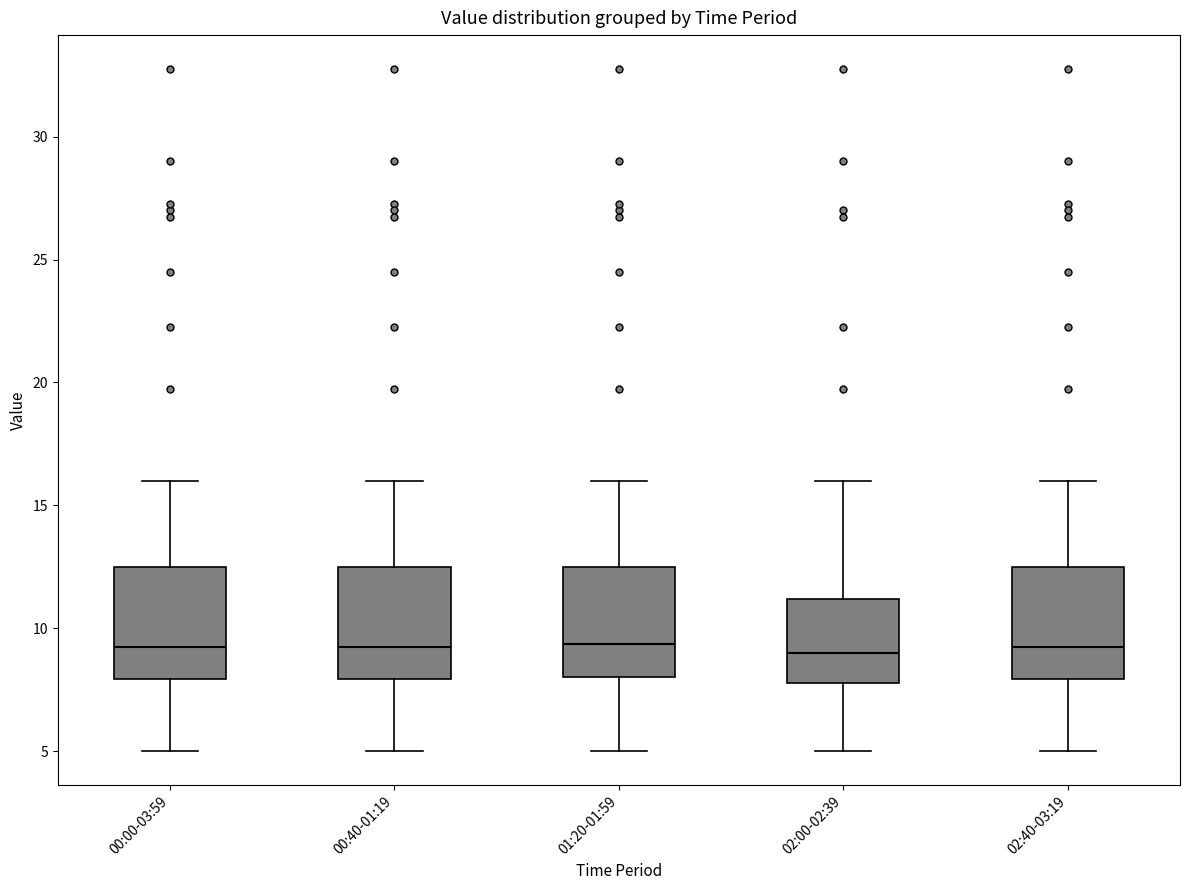

Where is the lower edge of the box for 00:40-01:19 on the y-axis? The values are not printed on the chart, so give them approximately, as read against the axis.

8.0